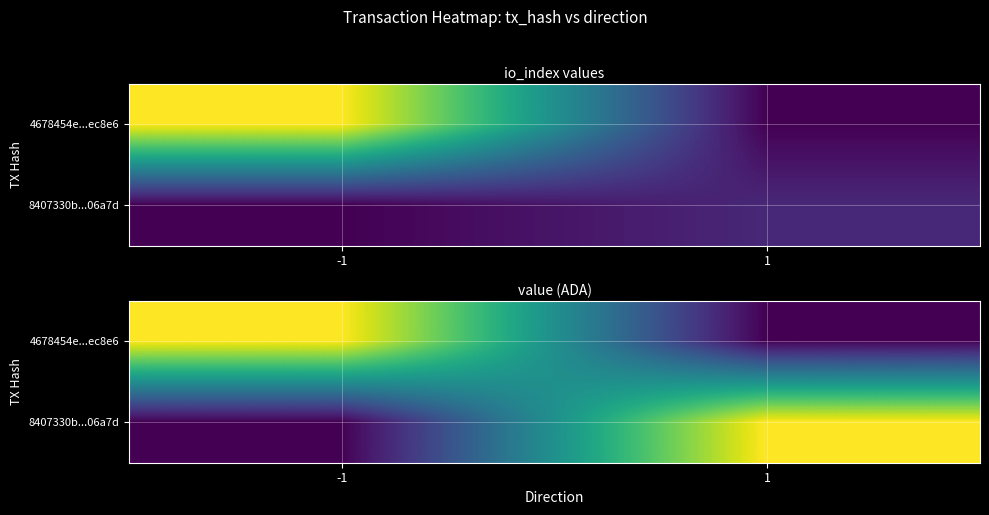

At which label is 4678454e...ec8e6 closest to 0?

1